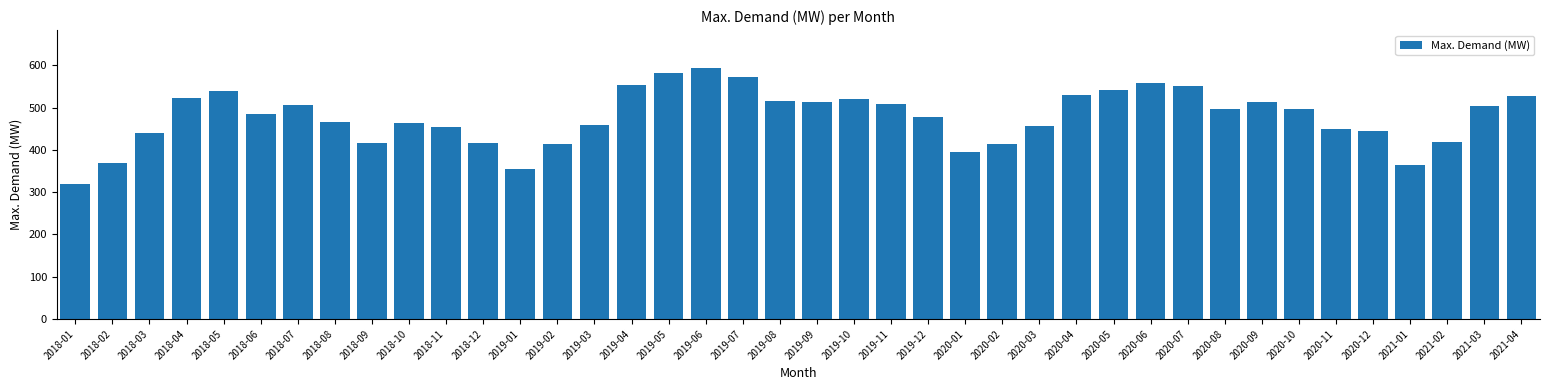

What is the label of the 36th bar from the left?

2020-12